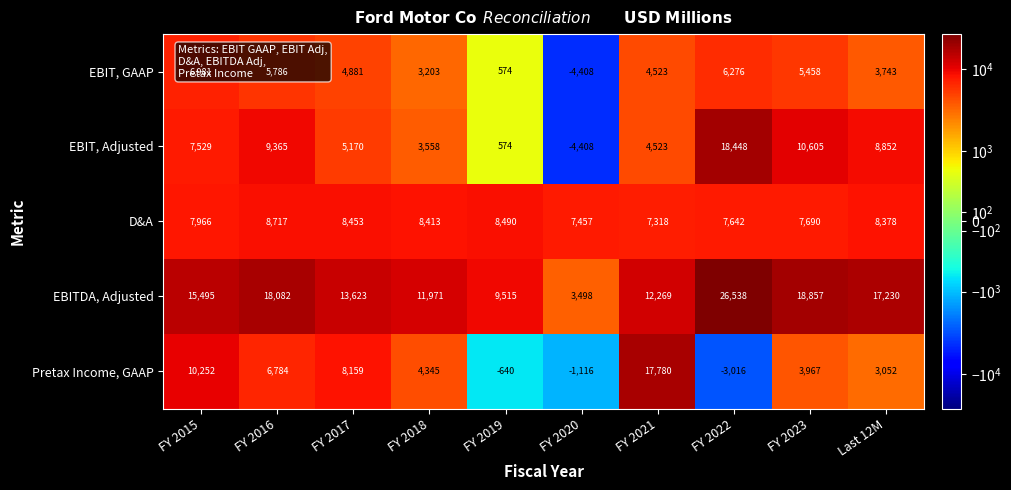

What value does the EBIT, Adjusted series have at FY 2022?

18448